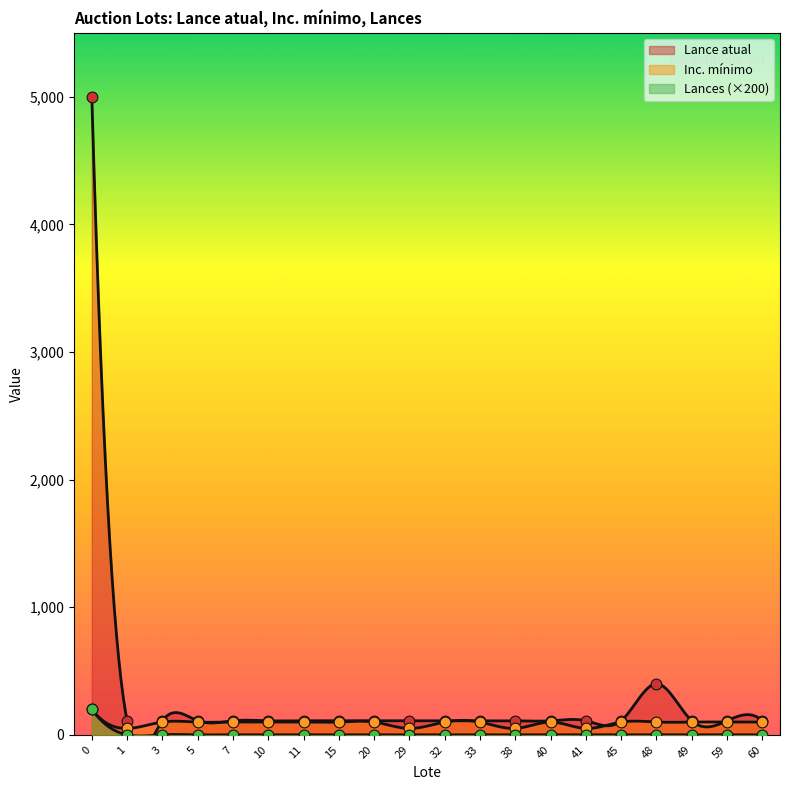

Is the value of Lances at 3 greater than the value of Inc. mínimo at 7?

No